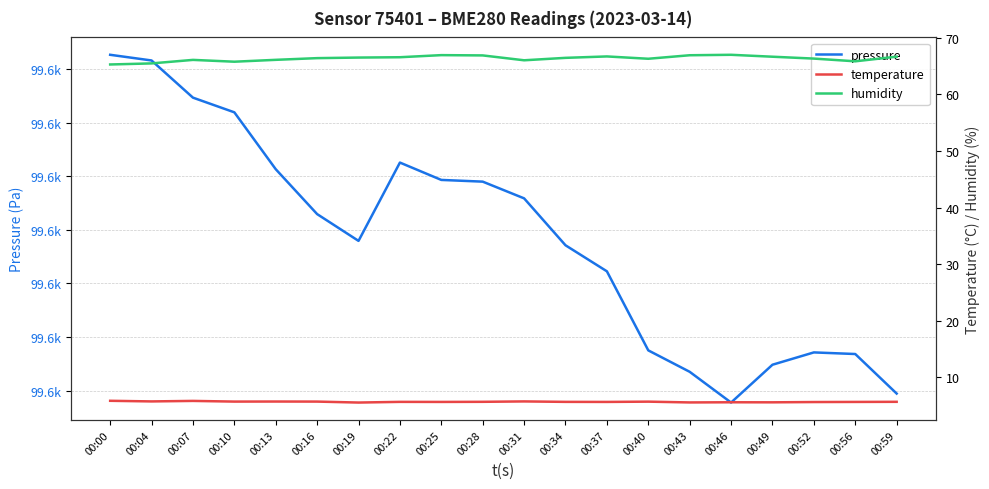

True or false: humidity has more than 0 points higher than both neighbors.

True